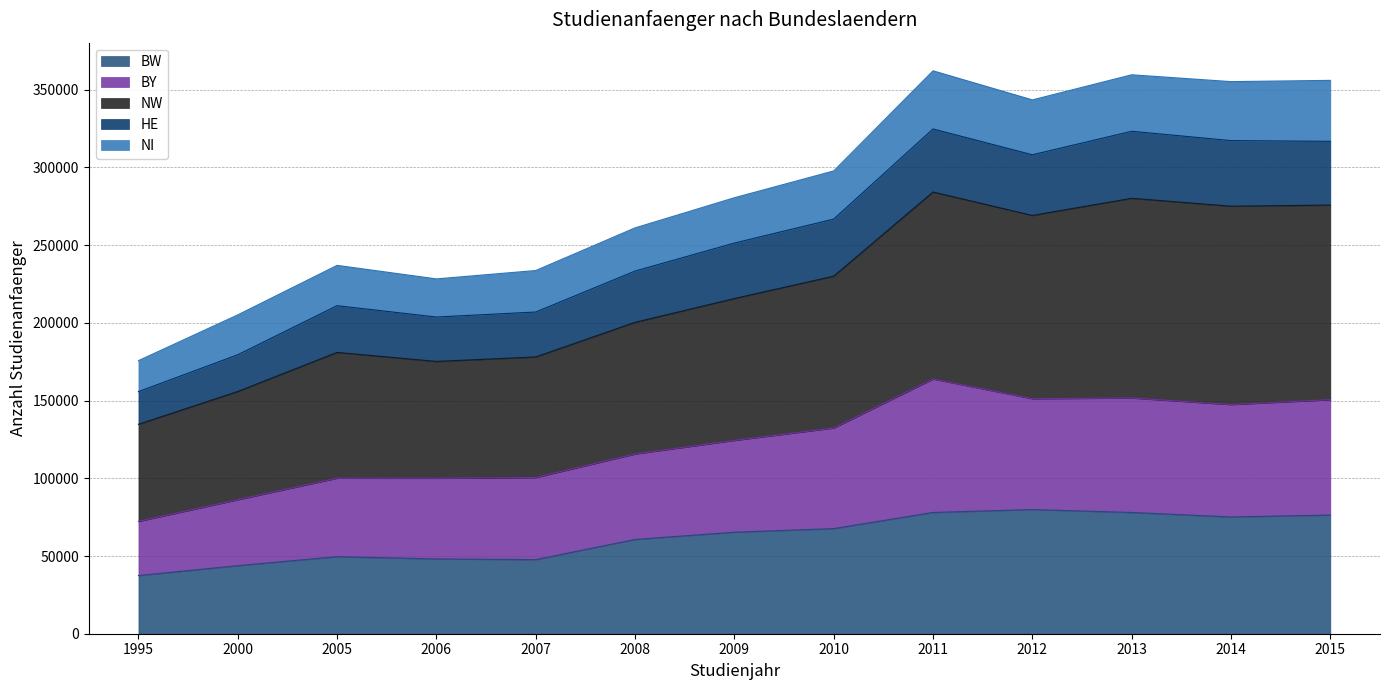

The value of BW at 2008 is 39571. True or false?

False